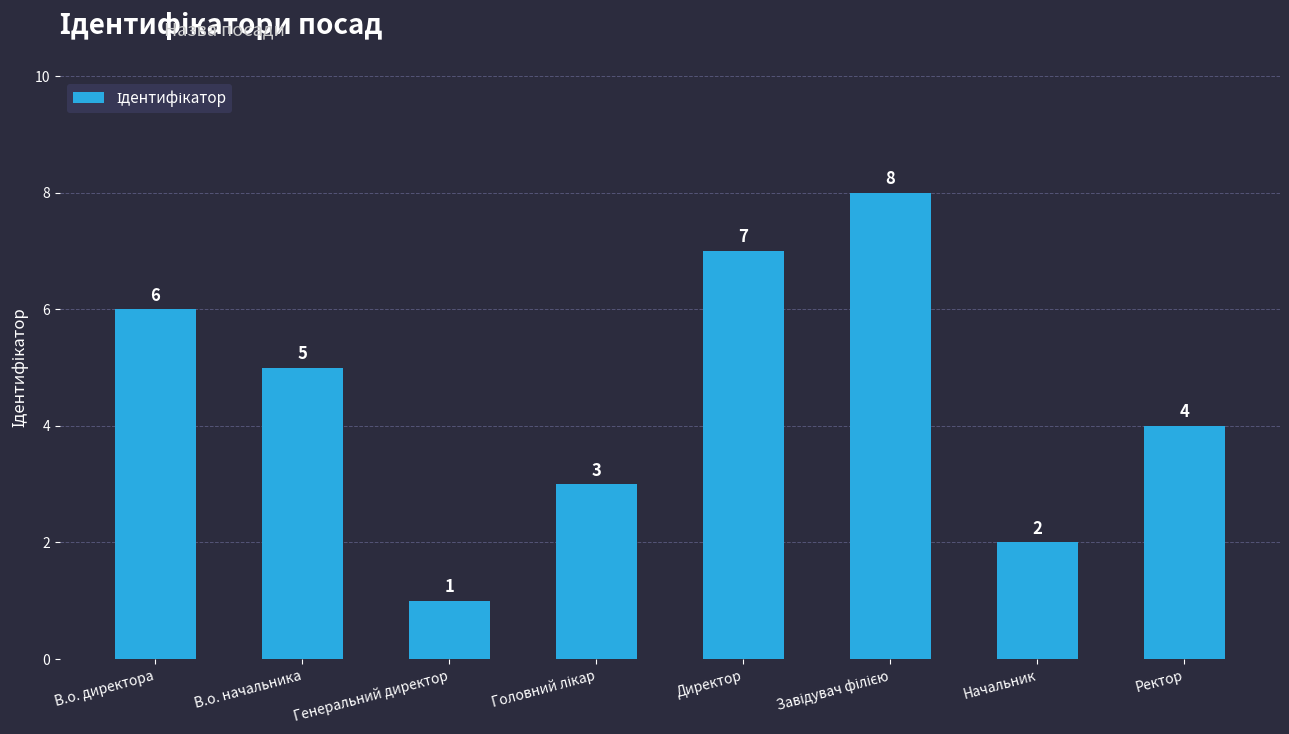

What is the sum of all values?

36